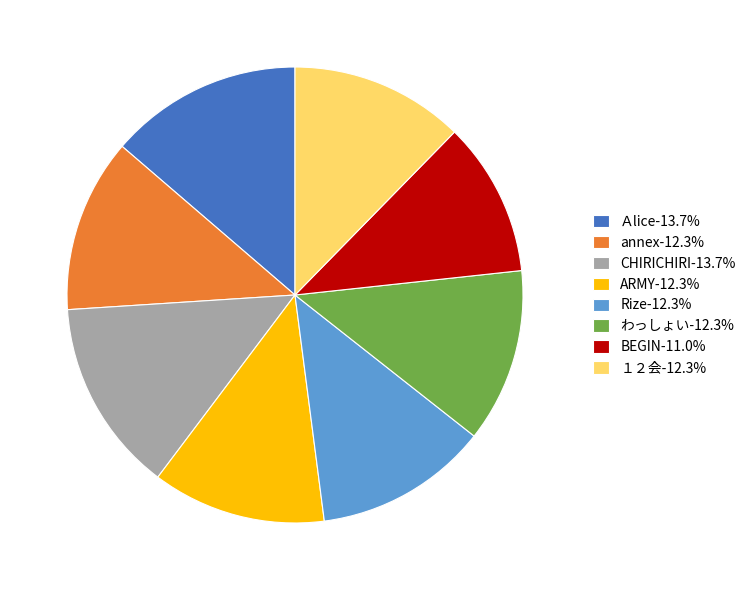

Do BEGIN-11.0% and annex-12.3% together represent more than half of the pie?

No